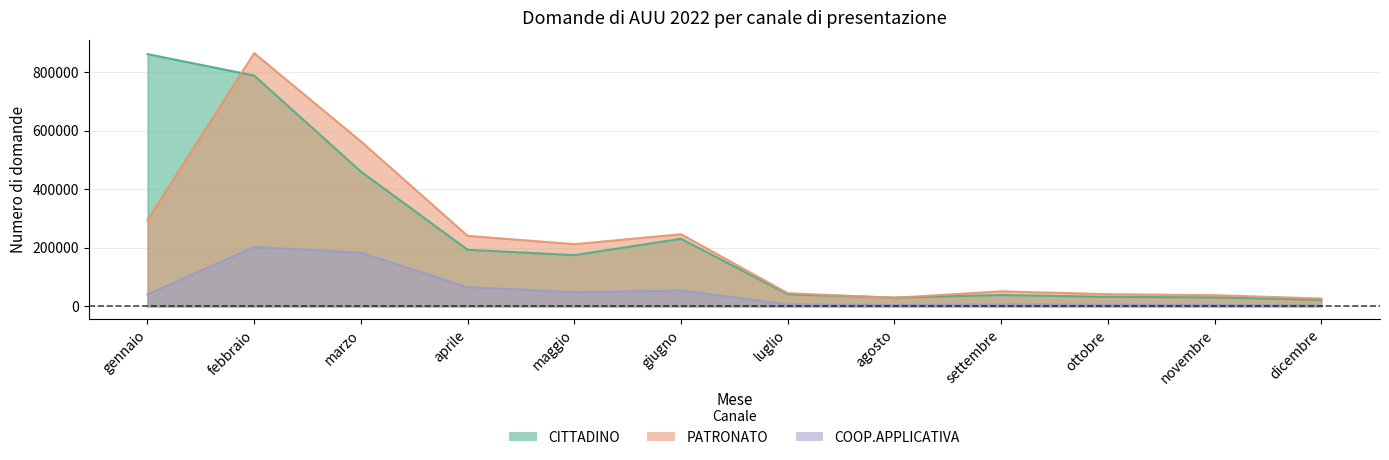

What is the sum of the PATRONATO values at agosto and ottobre?

70828